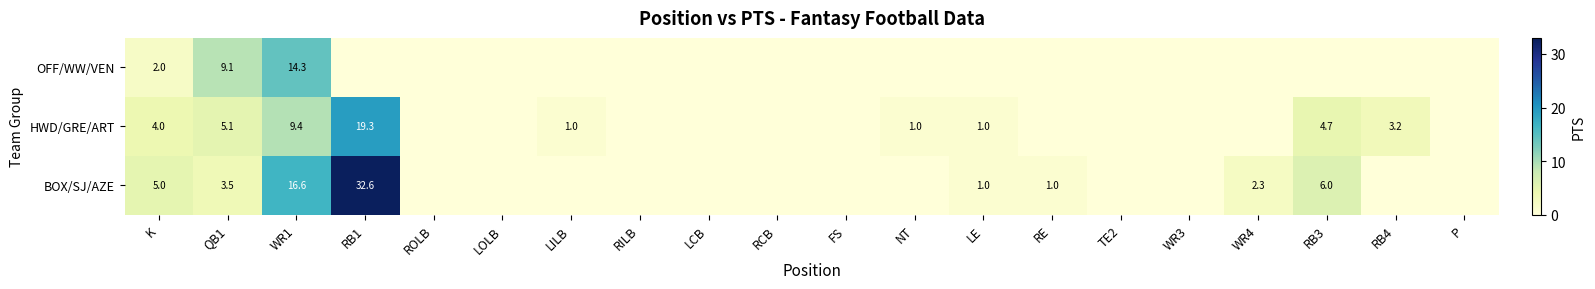

The BOX/SJ/AZE series shows 1.0 at LE. True or false?

True